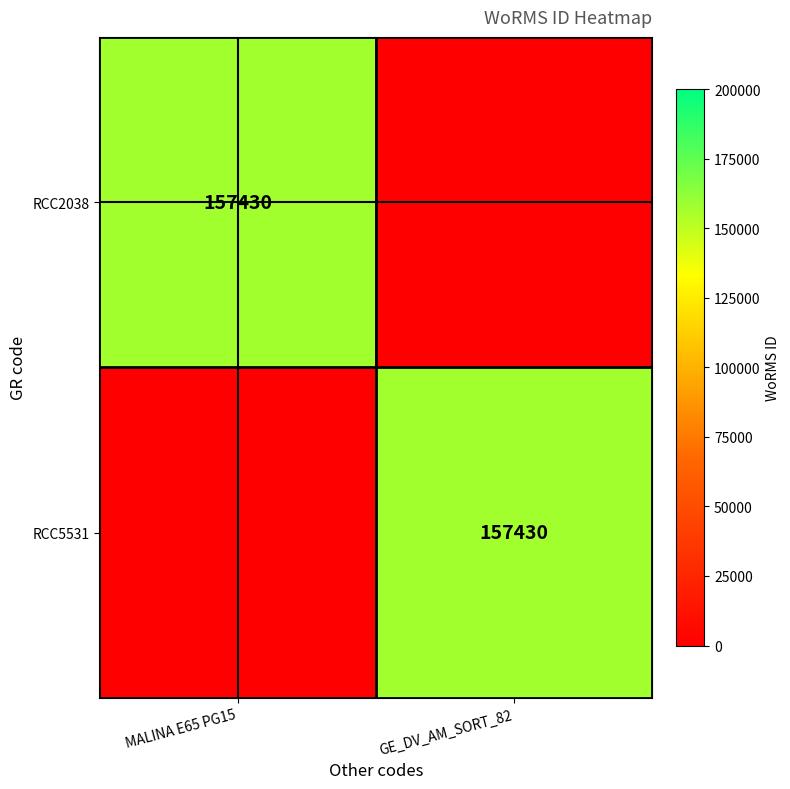

The RCC2038 series shows 157430 at MALINA E65 PG15. True or false?

True